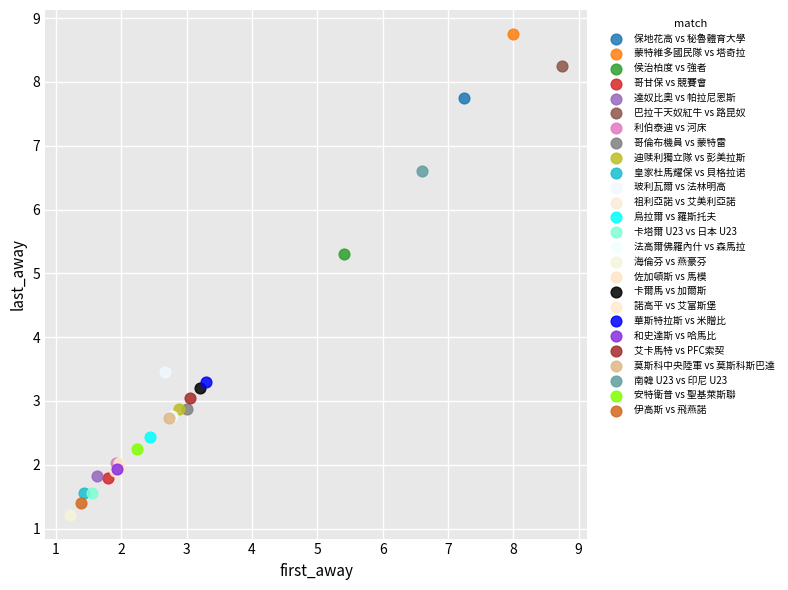

What are all the series names shown in the legend?

保地花高 vs 秘魯體育大學, 蒙特維多國民隊 vs 塔奇拉, 侯治柏度 vs 強者, 哥甘保 vs 競賽會, 達奴比奧 vs 帕拉尼恩斯, 巴拉干天奴紅牛 vs 路昆奴, 利伯泰迪 vs 河床, 哥倫布機員 vs 蒙特雷, 迪赎利獨立隊 vs 彭美拉斯, 皇家杜馬耀保 vs 貝格拉诺, 玻利瓦爾 vs 法林明高, 祖利亞諾 vs 艾美利亞諾, 烏拉爾 vs 羅斯托夫, 卡塔爾 U23 vs 日本 U23, 法高爾佛羅內什 vs 森馬拉, 海倫芬 vs 燕豪芬, 佐加頓斯 vs 馬模, 卡爾馬 vs 加爾斯, 諾高平 vs 艾富斯堡, 華斯特拉斯 vs 米贈比, 和史達斯 vs 哈馬比, 艾卡馬特 vs PFC索契, 莫斯科中央陸軍 vs 莫斯科斯巴達, 南韓 U23 vs 印尼 U23, 安特衛普 vs 聖基萊斯聯, 伊高斯 vs 飛燕諾